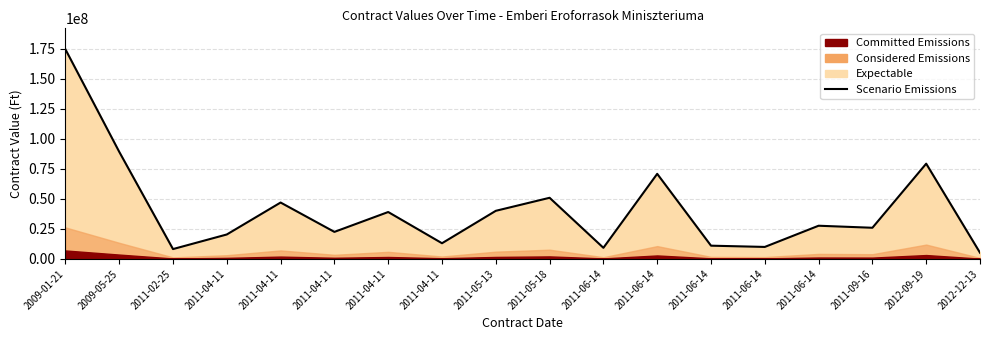

Approximately how many times larger is the value at 2011-04-11 compared to 2009-01-21?

0.1